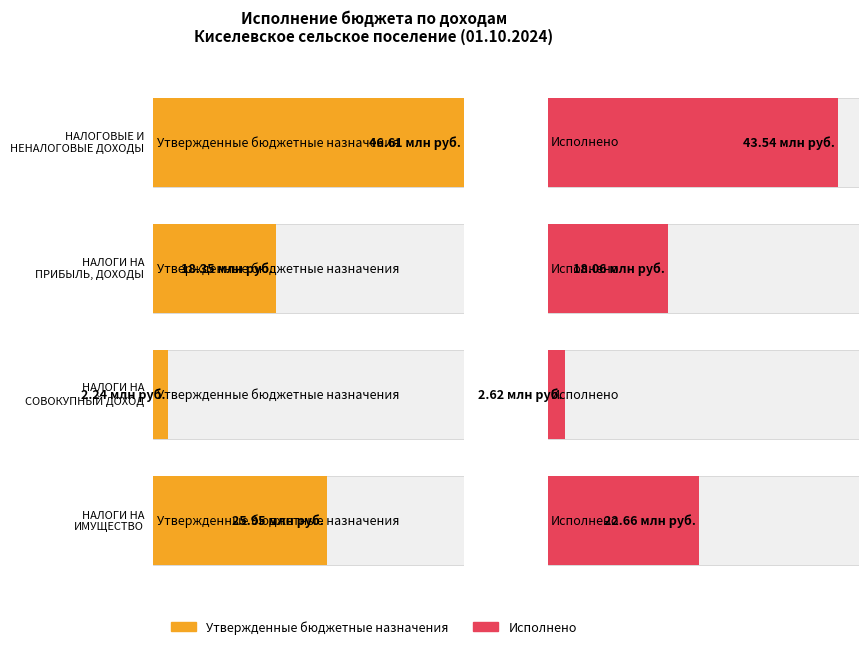

What is the sum of all Утвержденные бюджетные назначения values?

93143400.0